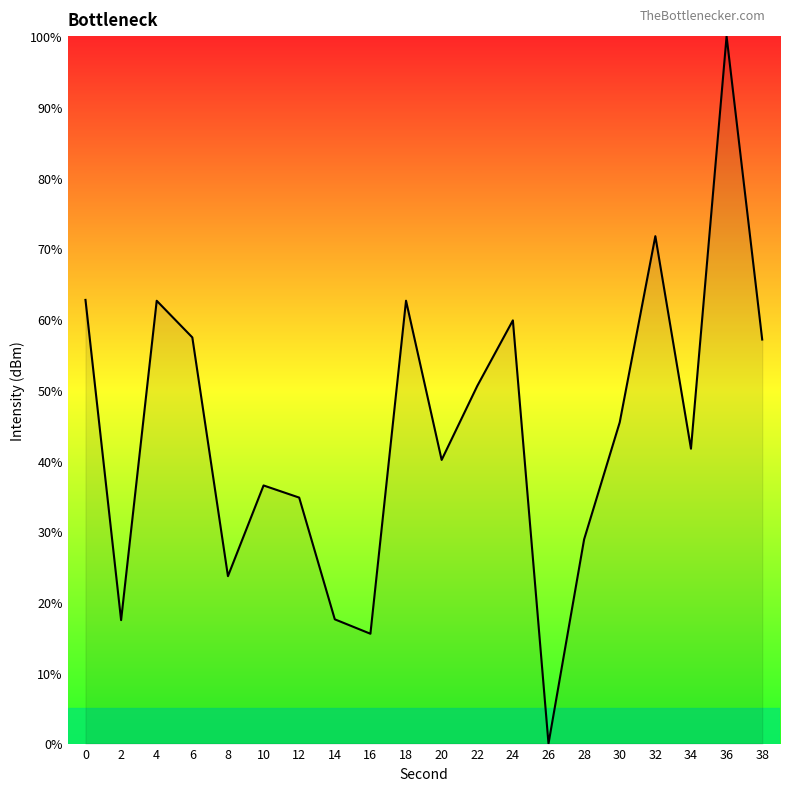

What is the average value?

44.3